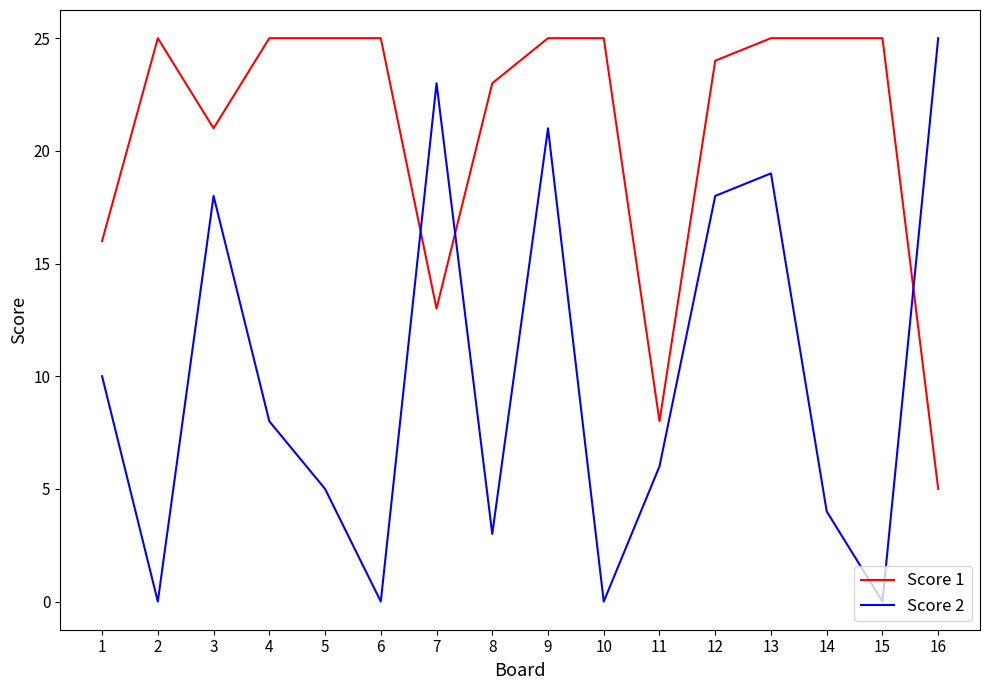

True or false: Score 2 has a value of 8 at 7.

False